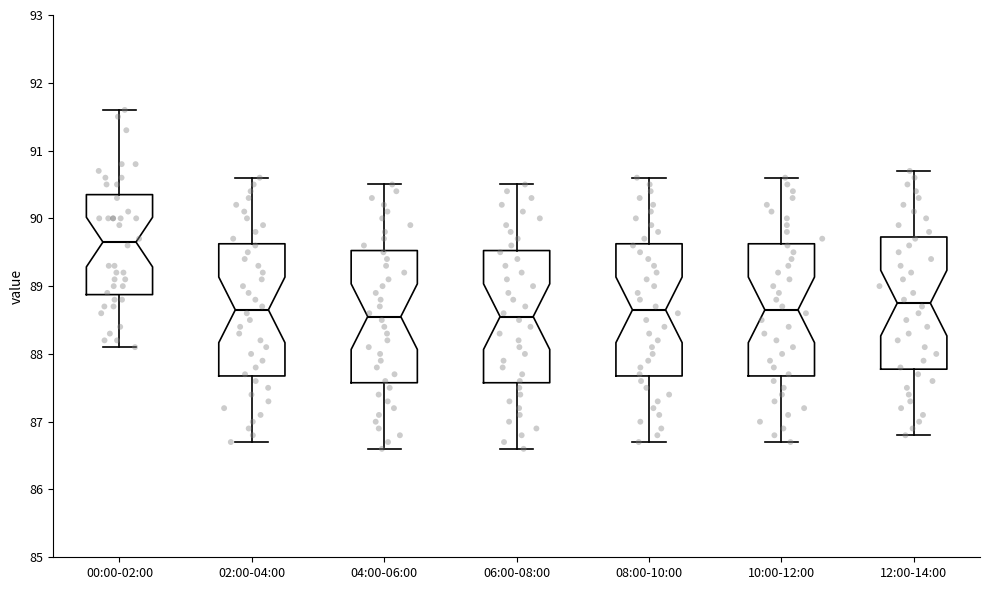

Reading left to right, read every box against the y-axis: the position of its median line, the range the box covers, and the ends of its whiskers. The values are not printed on the chart, so give them approximately, as read against the axis.

00:00-02:00: median 89.7, box 88.9 to 90.4, whiskers 88.1 to 91.6
02:00-04:00: median 88.7, box 87.7 to 89.6, whiskers 86.7 to 90.6
04:00-06:00: median 88.6, box 87.6 to 89.5, whiskers 86.6 to 90.5
06:00-08:00: median 88.6, box 87.6 to 89.5, whiskers 86.6 to 90.5
08:00-10:00: median 88.7, box 87.7 to 89.6, whiskers 86.7 to 90.6
10:00-12:00: median 88.7, box 87.7 to 89.6, whiskers 86.7 to 90.6
12:00-14:00: median 88.8, box 87.8 to 89.7, whiskers 86.8 to 90.7